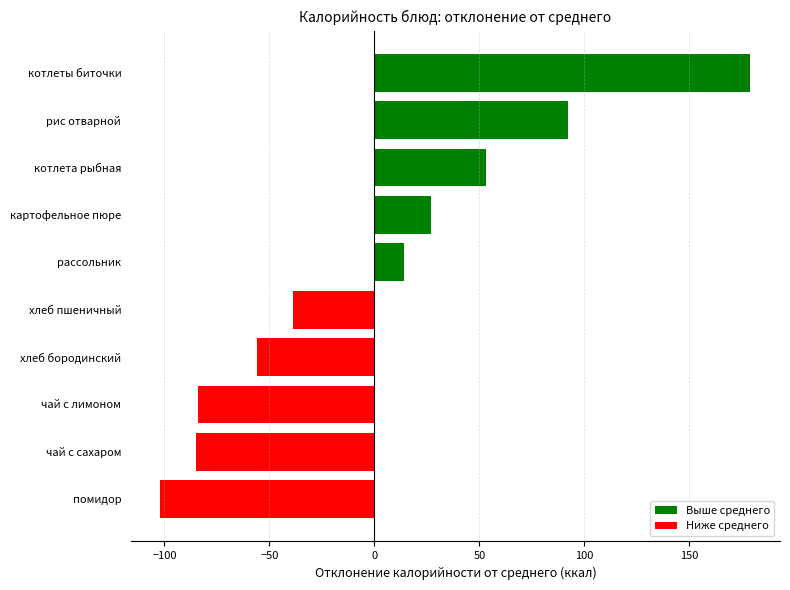

What is the approximate value at чай с лимоном?

-83.9